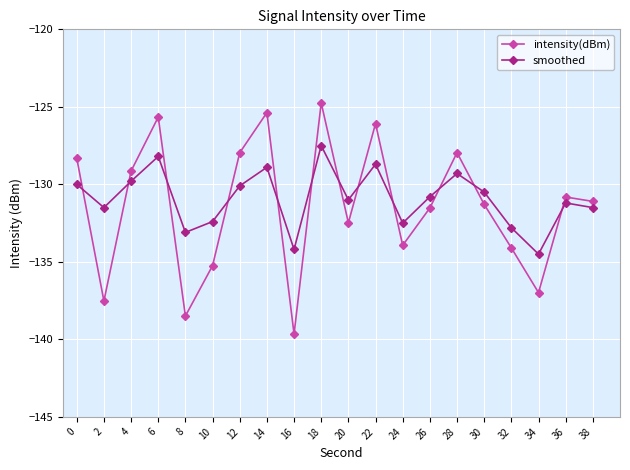

How many interior local peaks does the smoothed series have?

6